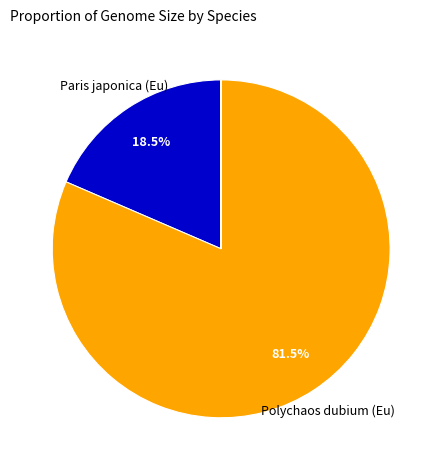

Does any single category account for the majority?

Yes